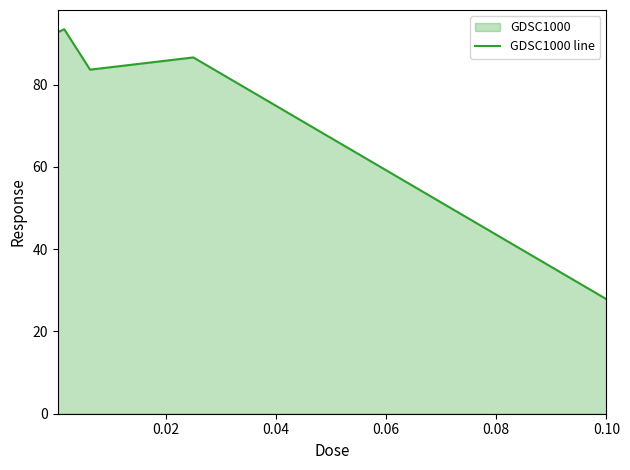

How many interior local valleys (lower than both neighbors) does the data have?

1